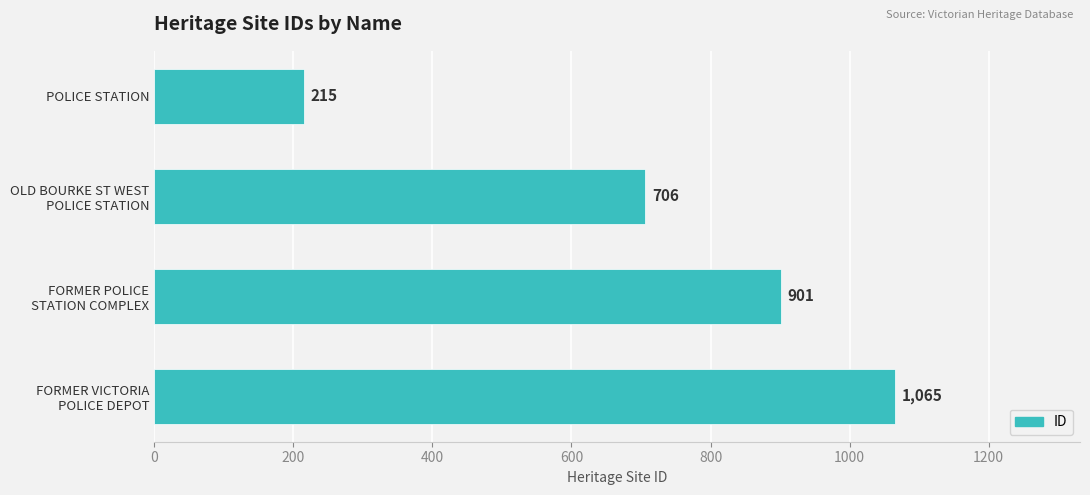

The chart shows a value of 67 at POLICE STATION. True or false?

False